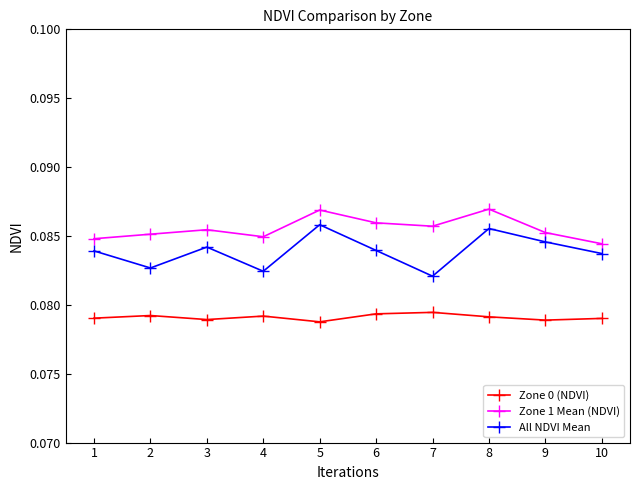

Which series has the largest range (max minus min)?

All NDVI Mean